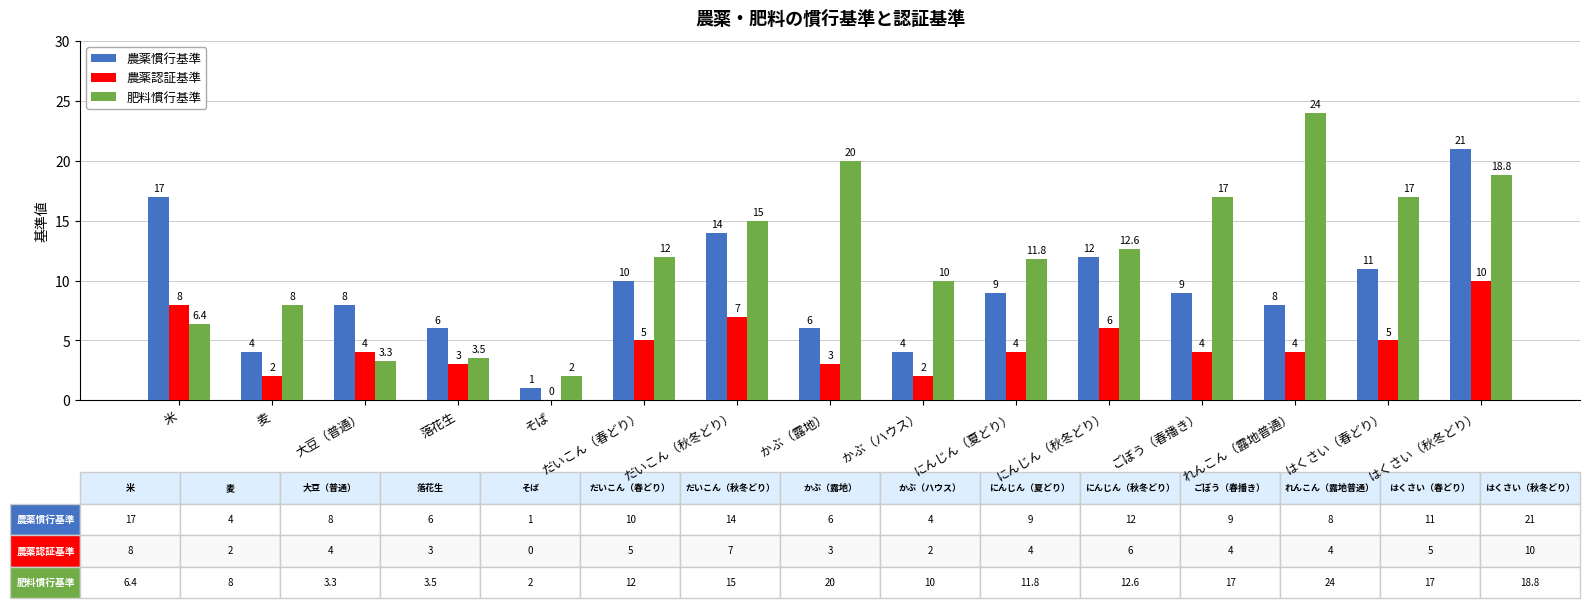

How many 農薬認証基準 values are between 3 and 6?

9